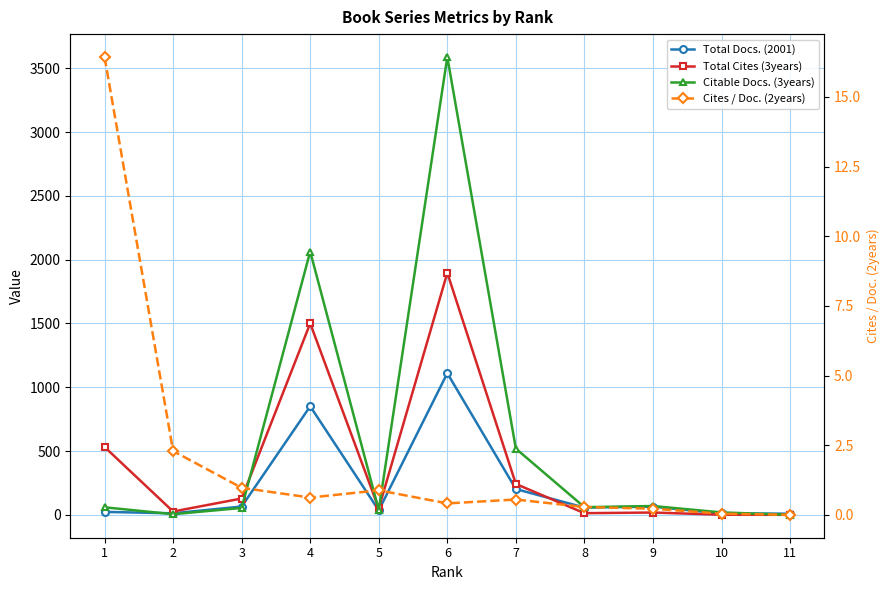

Reading left to right, what are all the values shown in this chart?

Total Docs. (2001): 23.0	12.0	65.0	851.0	35.0	1110.0	202.0	57.0	64.0	11.0	9.0
Total Cites (3years): 532.0	26.0	128.0	1501.0	50.0	1897.0	242.0	13.0	18.0	1.0	0.0
Citable Docs. (3years): 59.0	5.0	54.0	2064.0	38.0	3589.0	519.0	60.0	69.0	19.0	0.0
Cites / Doc. (2years): 16.4	2.3	1.0	0.6	0.9	0.4	0.6	0.3	0.2	0.0	0.0